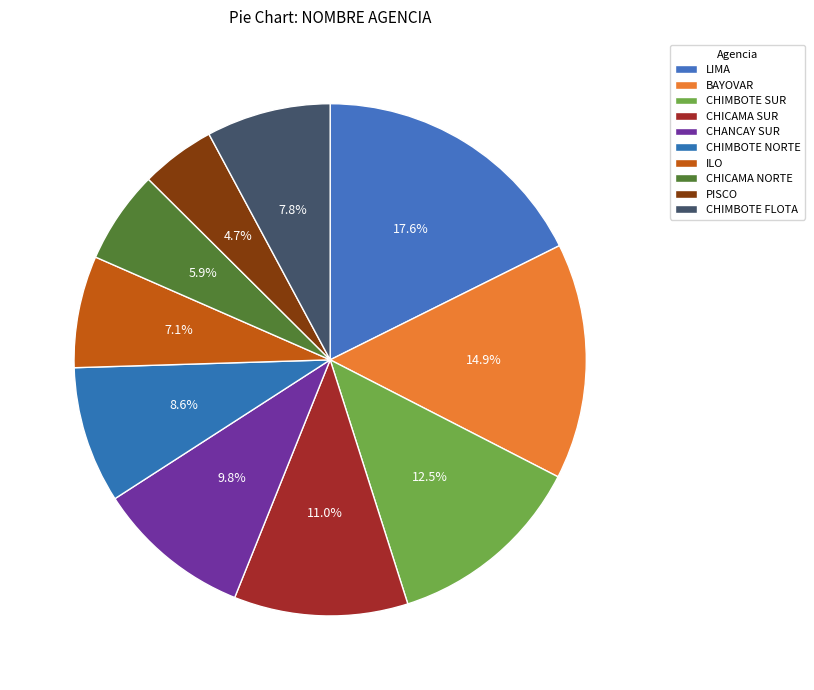

Is it true that ILO is 1% of the pie?

False